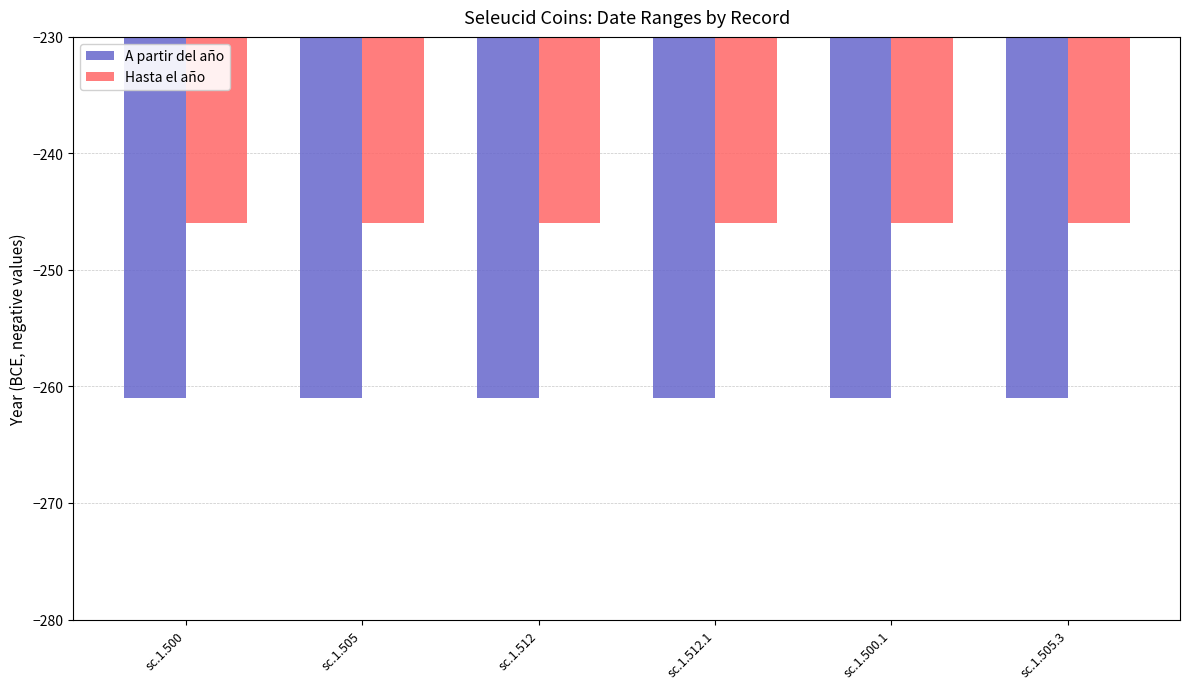

What is the sum of the Hasta el año values at sc.1.512 and sc.1.500.1?

-492